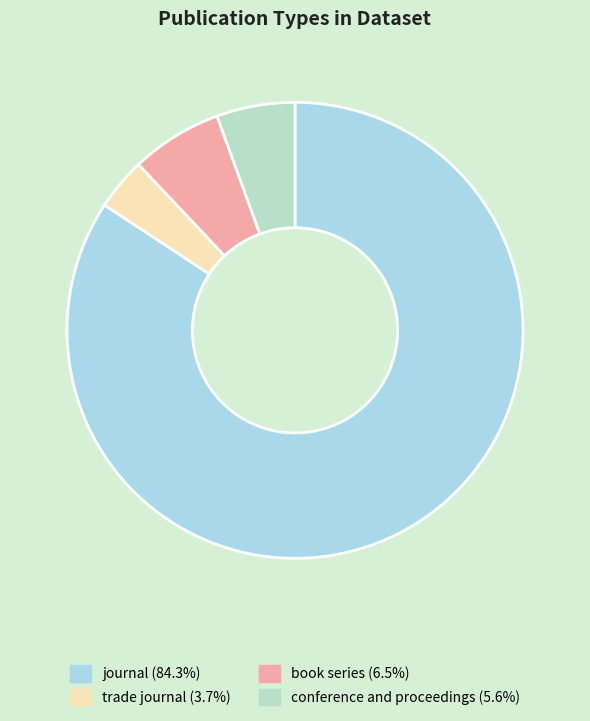

The conference and proceedings slice represents 19% of the pie. True or false?

False